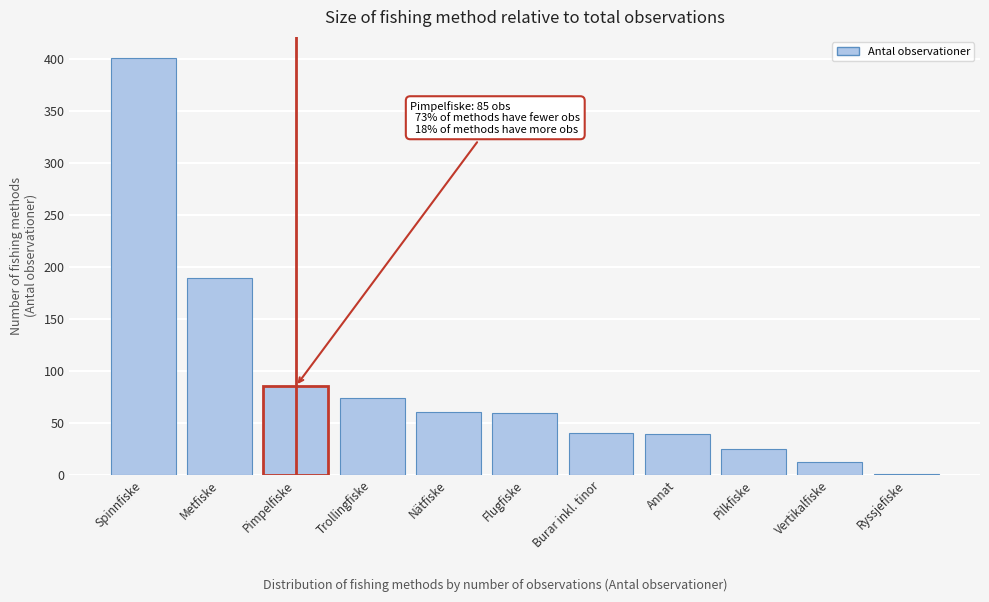

Which category has the highest value across all series?

Spinnfiske